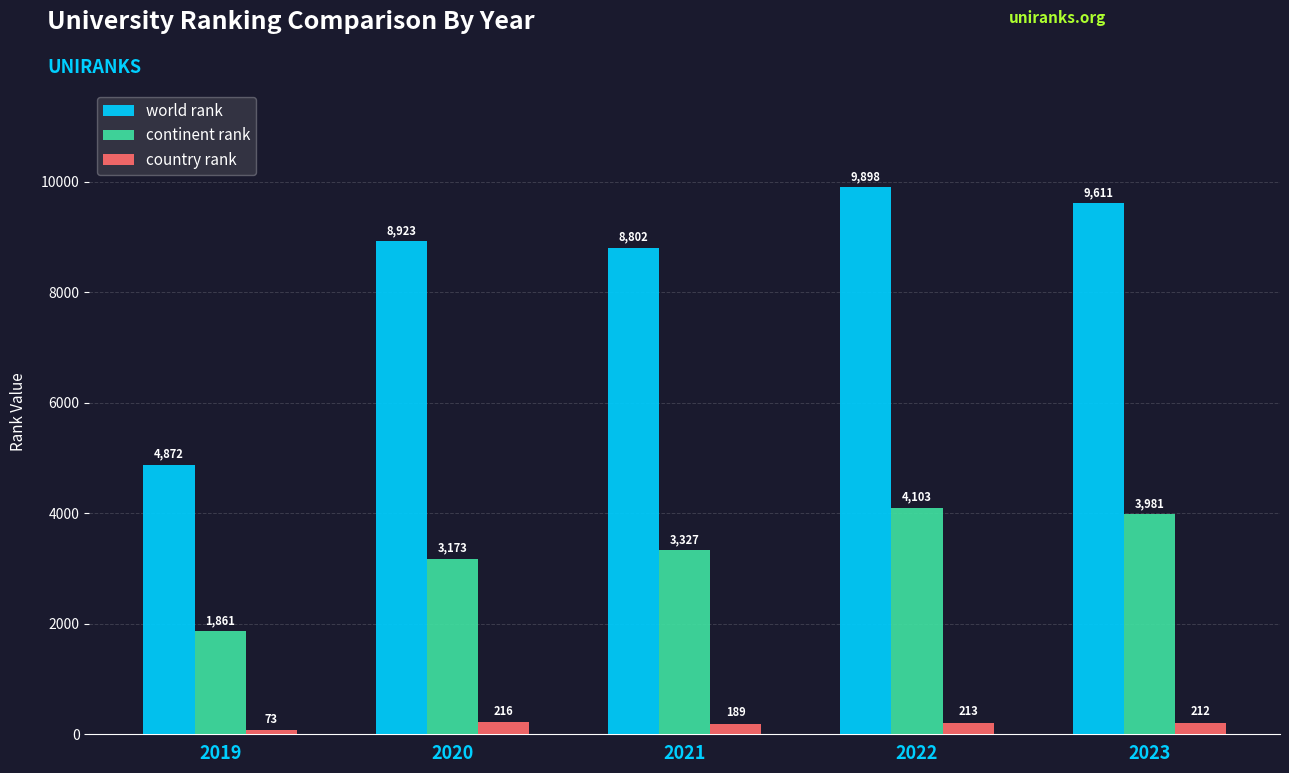

What is the sum of all world rank values?

42106